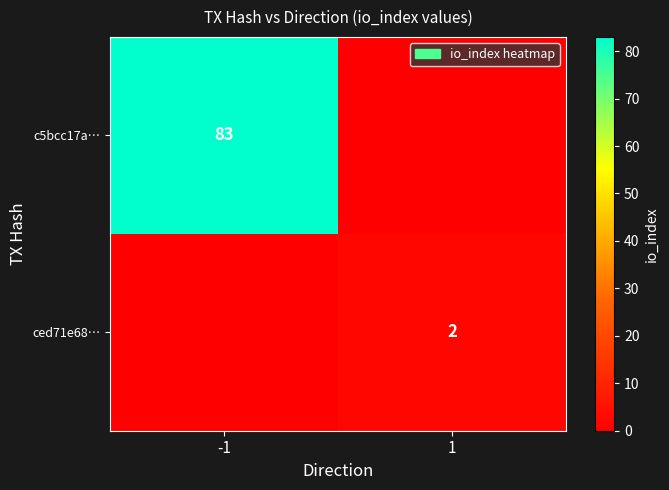

At which category does the chart reach its peak across all series?

-1